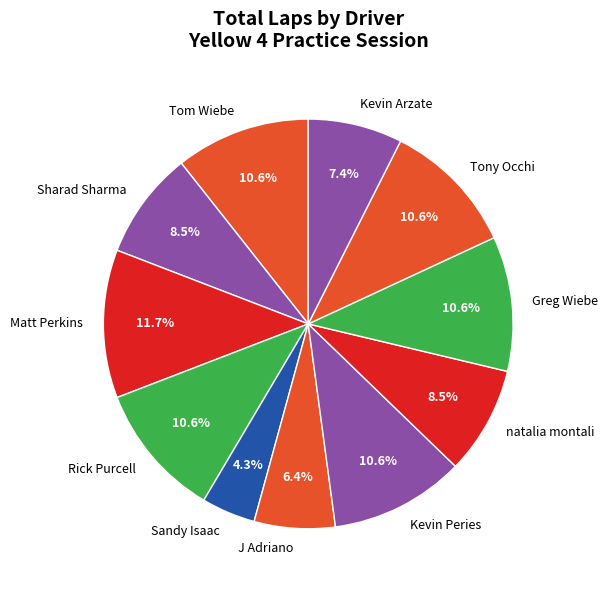

Is there a majority slice in this chart?

No